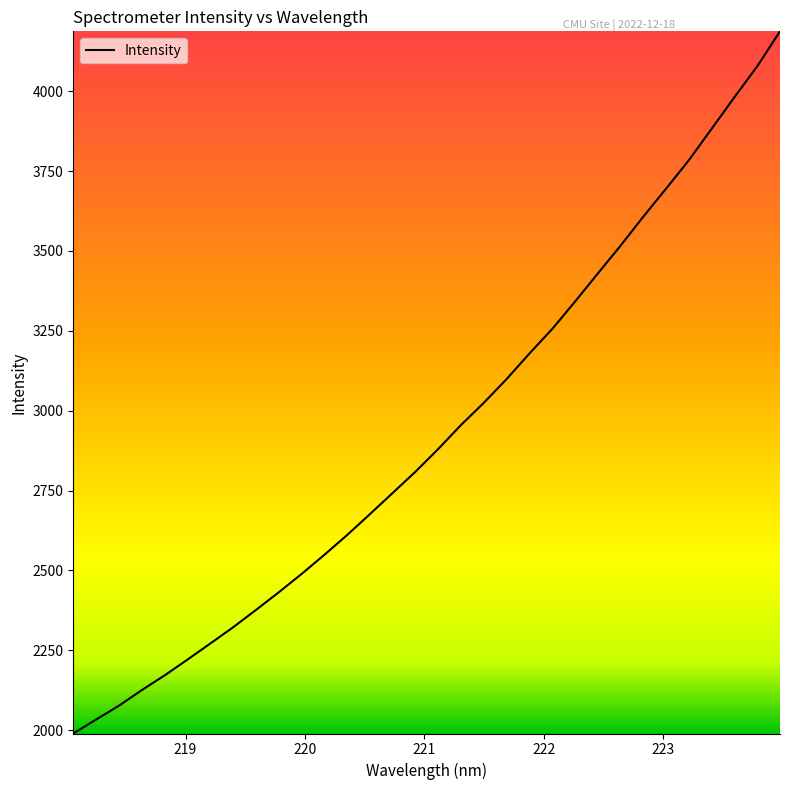

What is the greatest value displayed?

4187.2